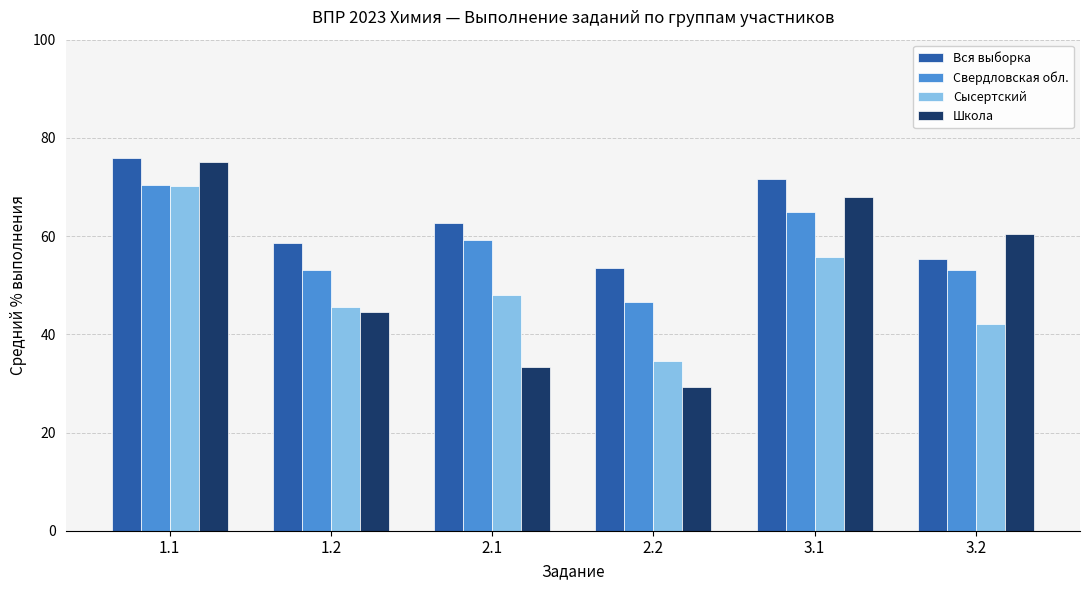

What is the average value of the Вся выборка series?

62.9